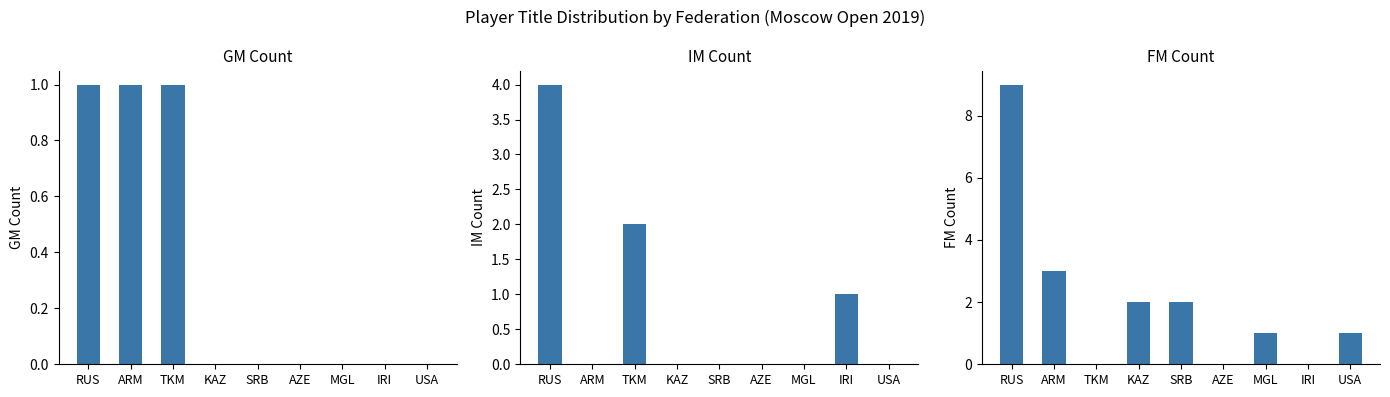

Are the bars horizontal?

No